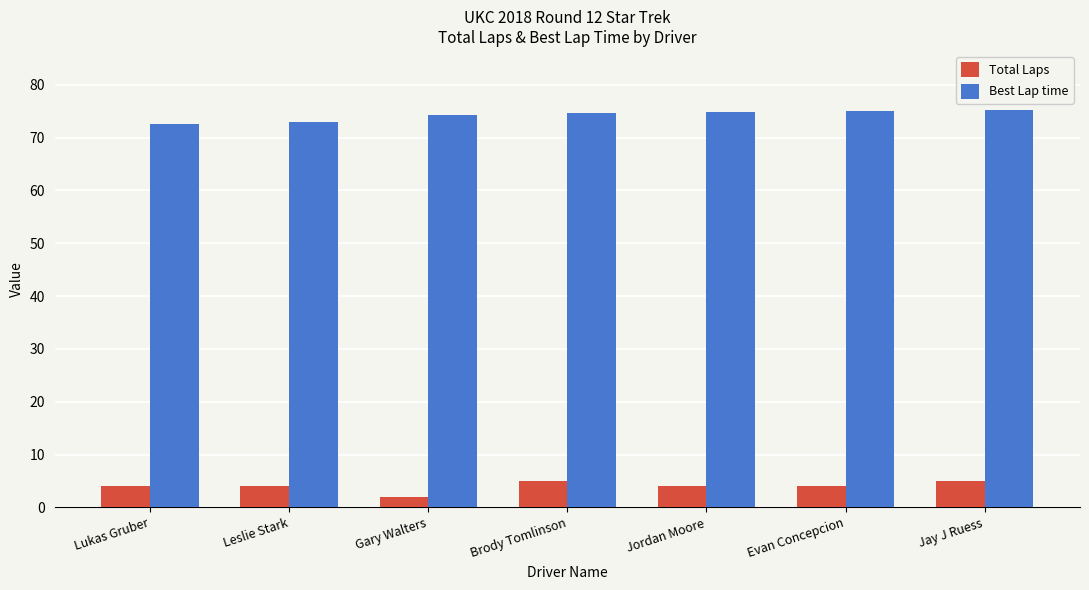

What is the difference between the highest and lowest values at Evan Concepcion?

71.0